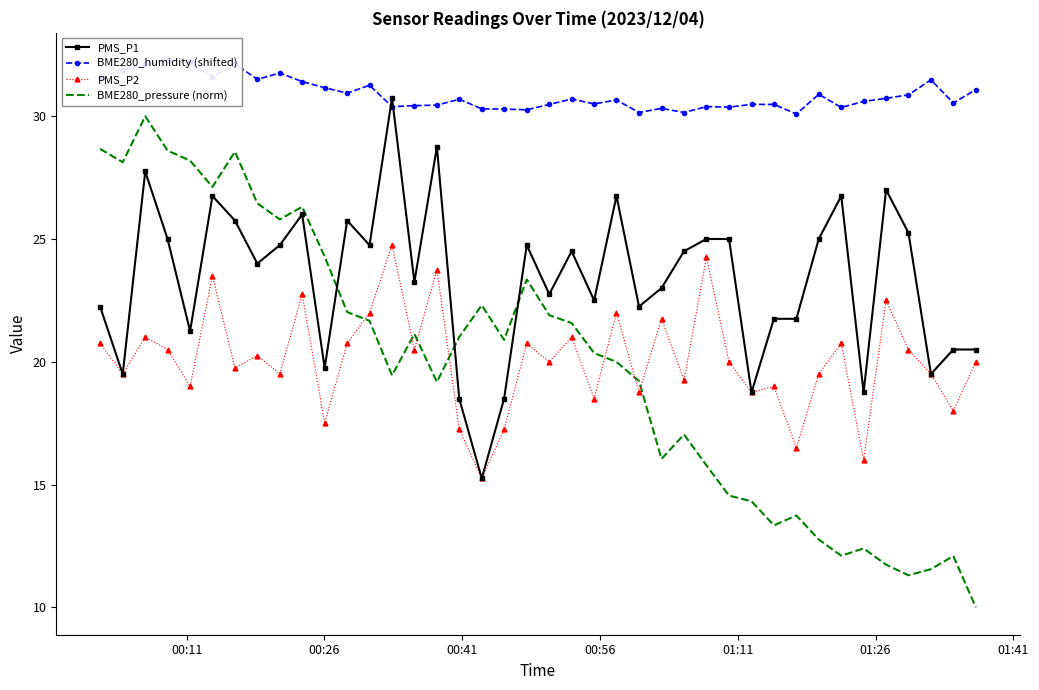

At how many categories does at least one series exceed 21?

40